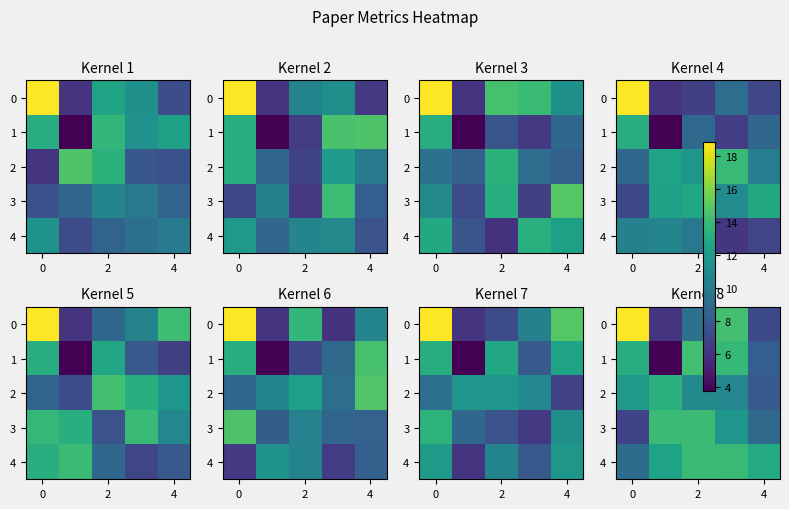

Which series has the largest total across all categories?

4